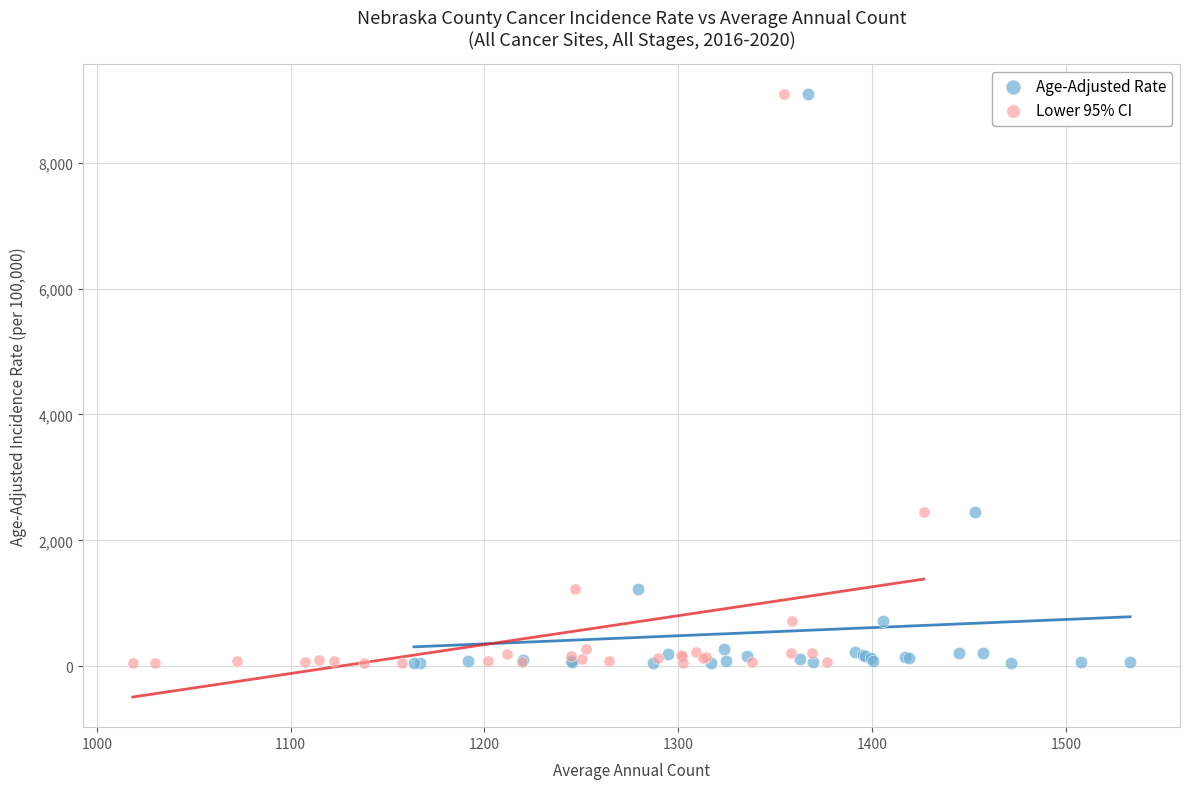

What are all the series names shown in the legend?

Age-Adjusted Rate, Lower 95% CI